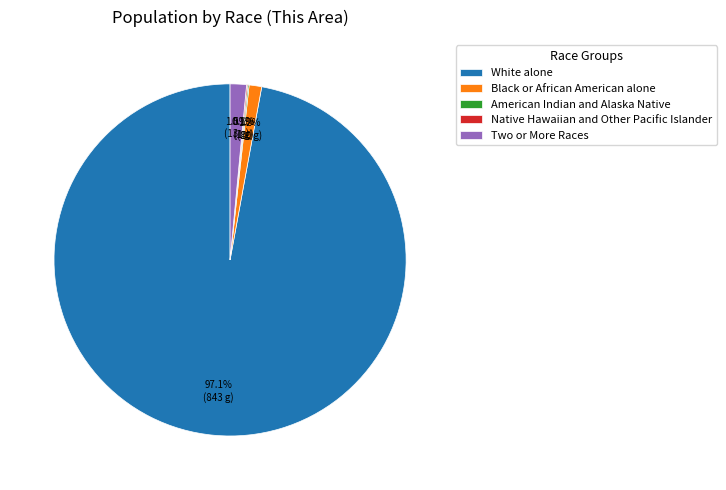

Is the sum of Black or African American alone and Two or More Races greater than half?

No